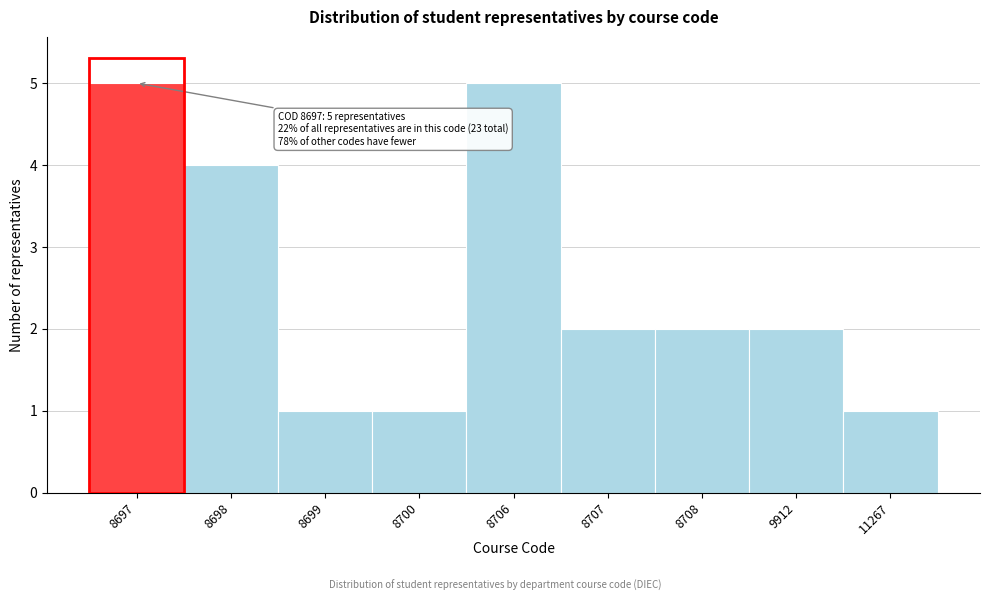

Reading left to right, extract all data points from this chart.

8697=5	8698=4	8699=1	8700=1	8706=5	8707=2	8708=2	9912=2	11267=1